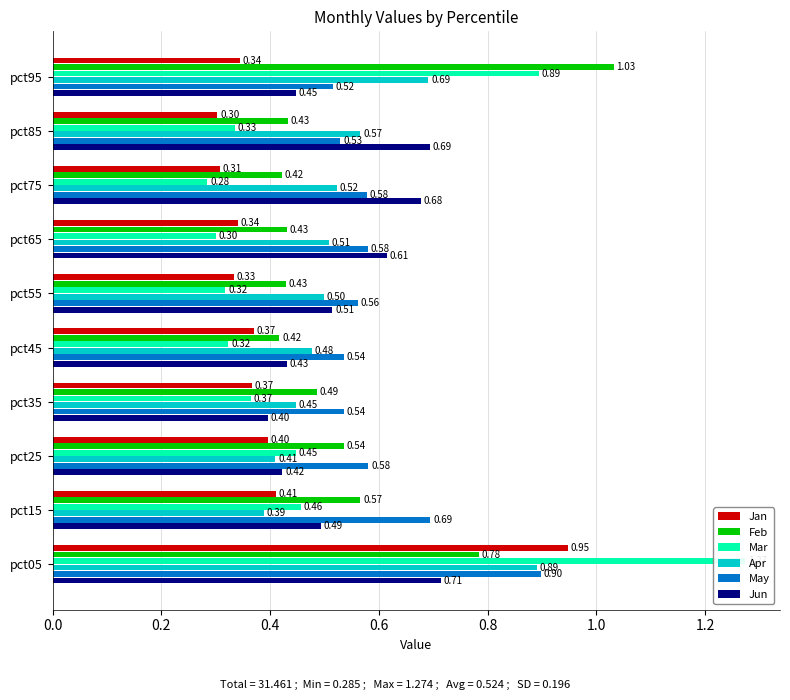

The Jan series shows 0.1 at pct15. True or false?

False